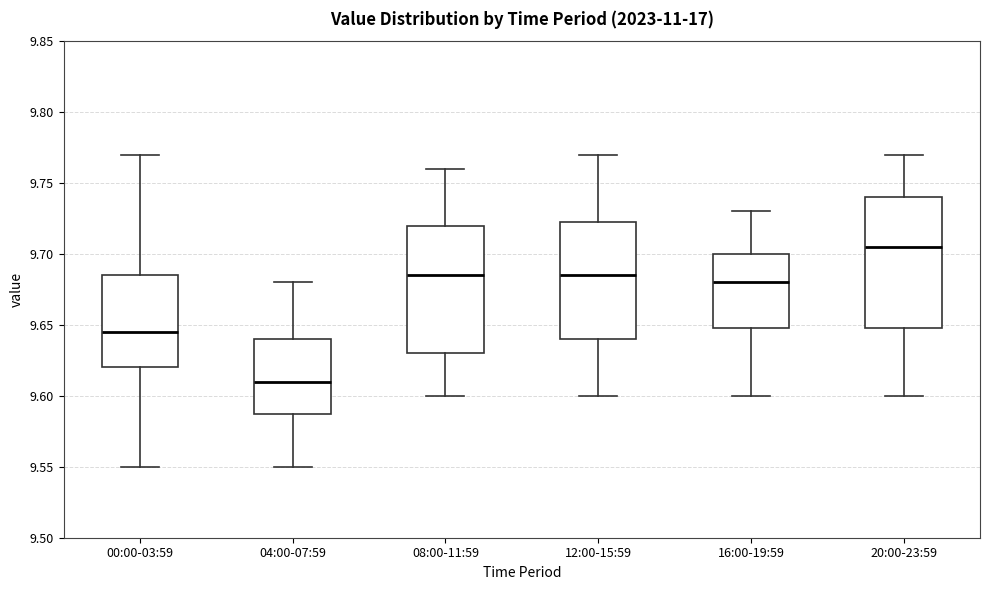

Reading left to right, transcribe this box plot: for each box, give where its median line is, the range the box spans, and where its two whiskers end, as read against the y-axis. The values are not printed on the chart, so give them approximately, as read against the axis.

00:00-03:59: median 9.645, box 9.620 to 9.685, whiskers 9.550 to 9.770
04:00-07:59: median 9.610, box 9.590 to 9.640, whiskers 9.550 to 9.680
08:00-11:59: median 9.685, box 9.630 to 9.720, whiskers 9.600 to 9.760
12:00-15:59: median 9.685, box 9.640 to 9.725, whiskers 9.600 to 9.770
16:00-19:59: median 9.680, box 9.650 to 9.700, whiskers 9.600 to 9.730
20:00-23:59: median 9.705, box 9.650 to 9.740, whiskers 9.600 to 9.770